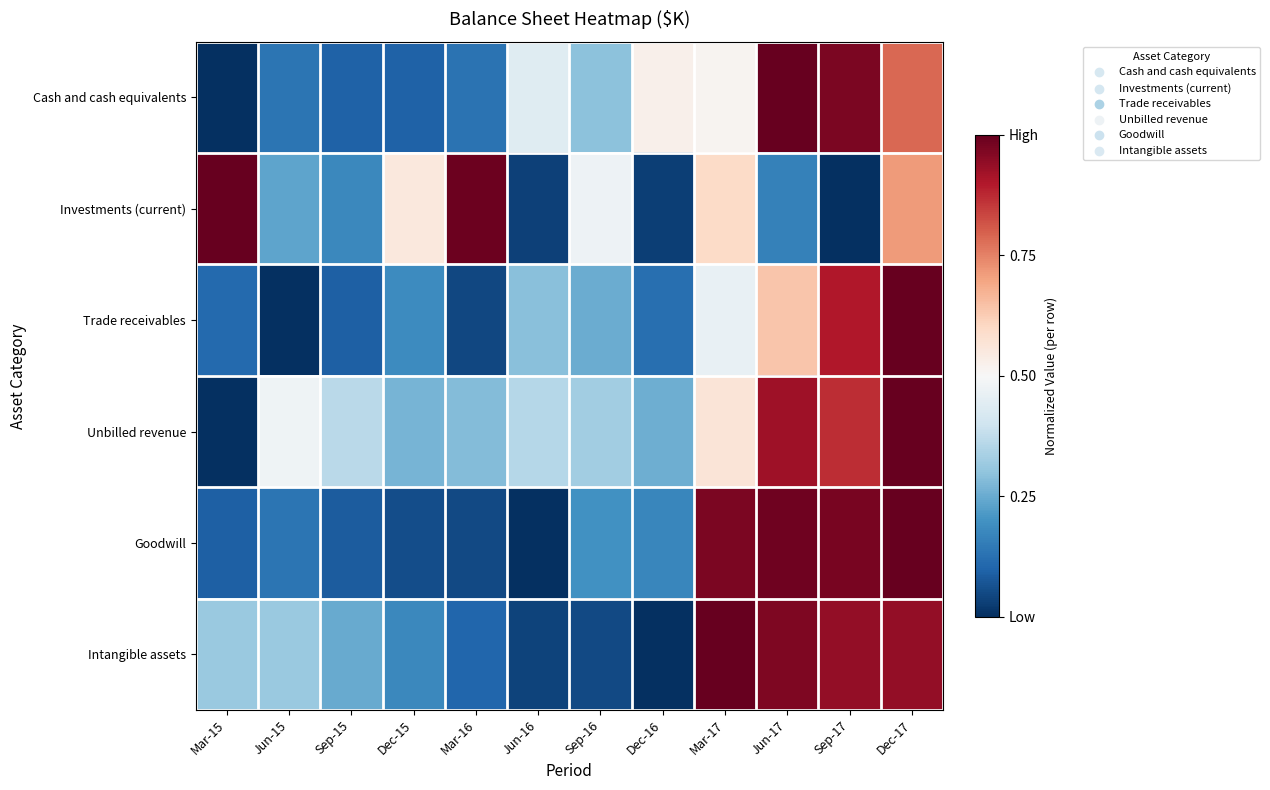

What is the maximum value shown in the chart?

1.0